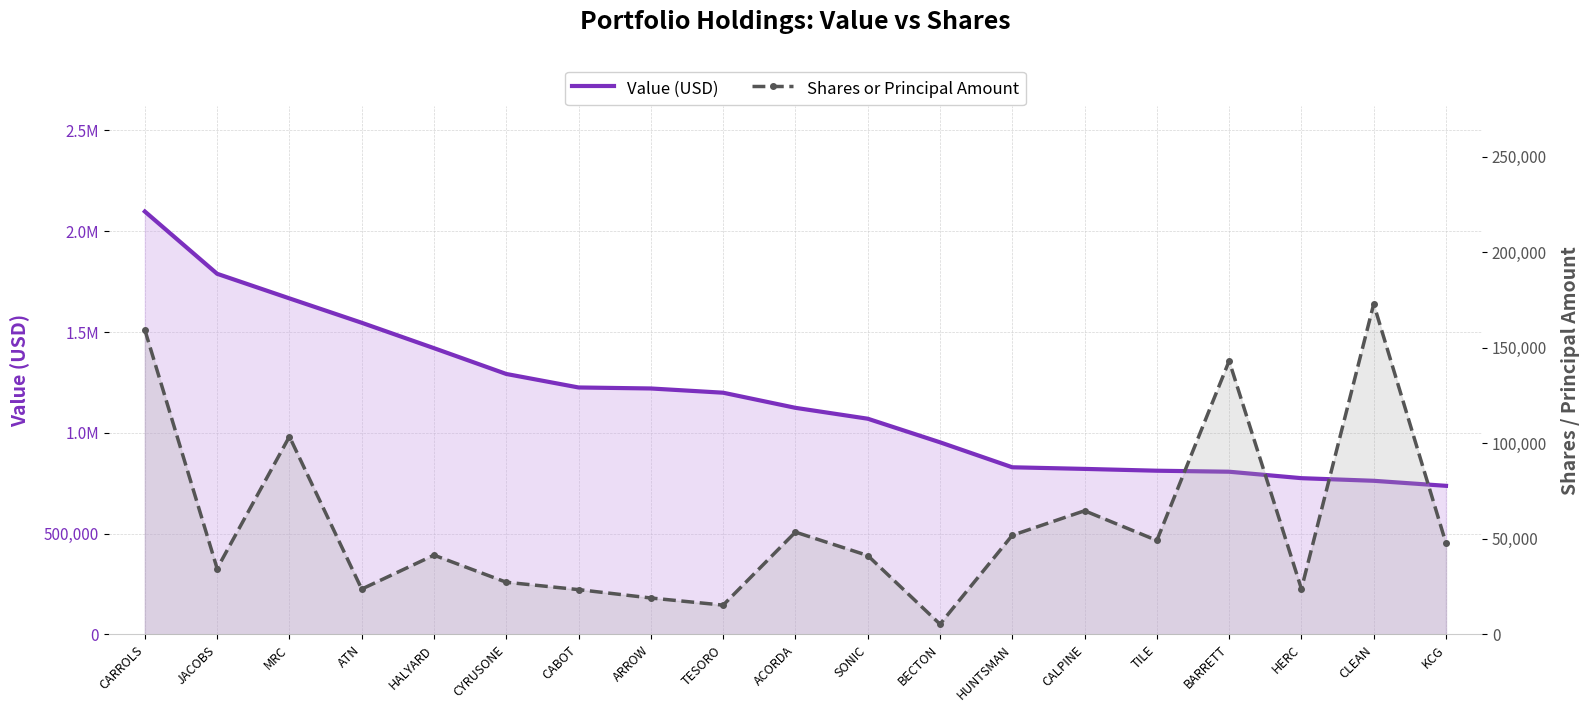

At which category does the chart reach its peak across all series?

CARROLS